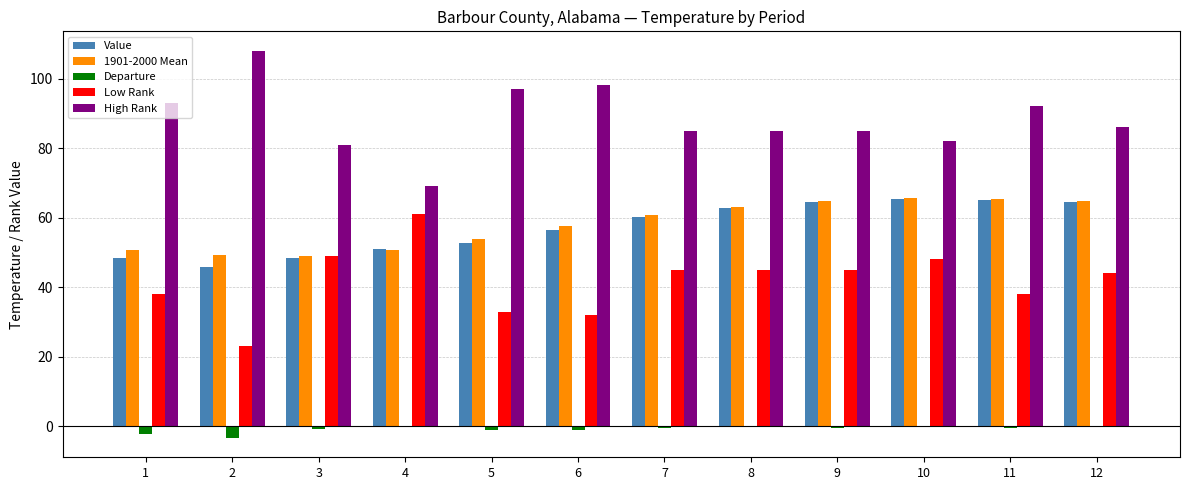

How many groups of bars are there?

12